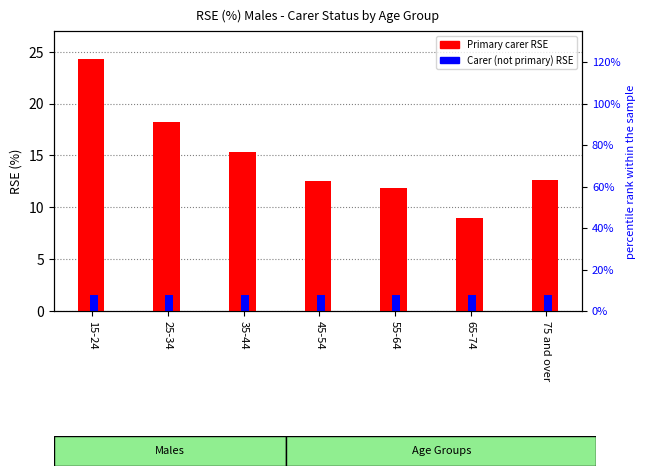

List the series in order of their overall mean, lowest first.

Carer, but not a primary carer, Primary carer